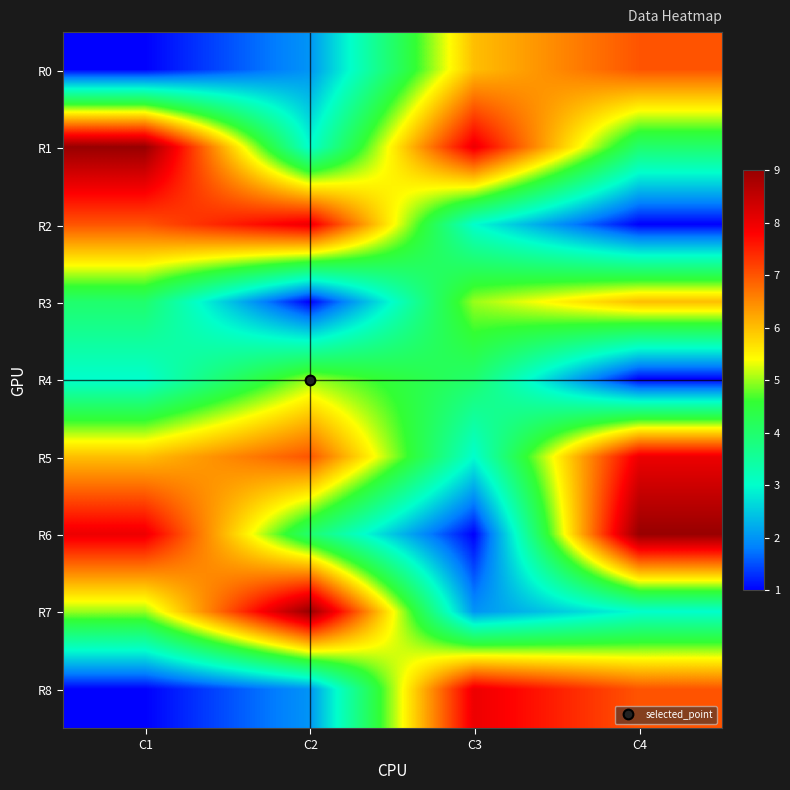

At C3, list the series in order from largest to smallest.

R1, R8, R0, R3, R4, R2, R5, R7, R6